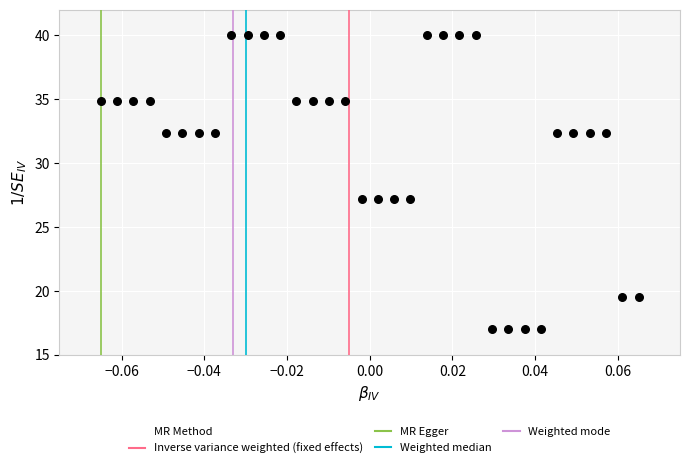

What is the range of Y values (max minus min)?

23.0